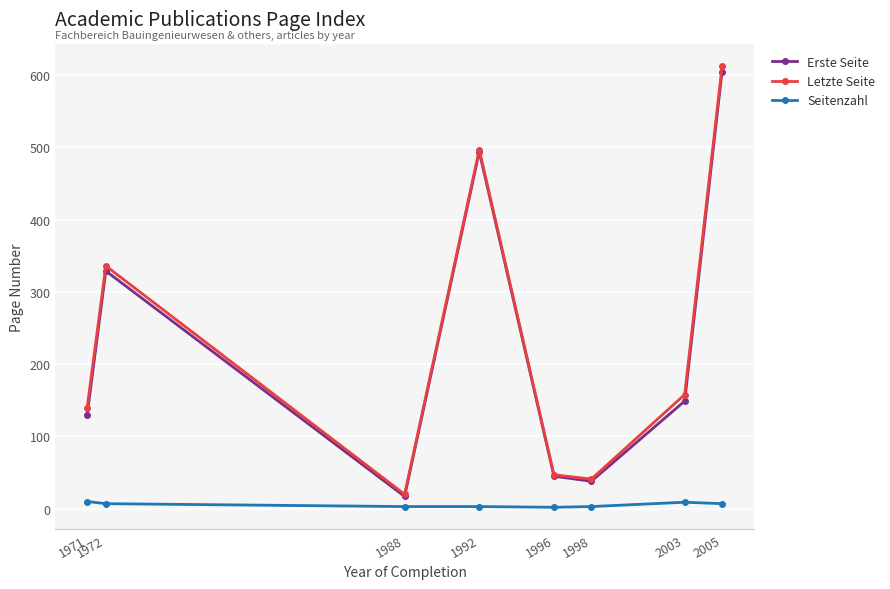

What is the sum of all Erste Seite values?

1807